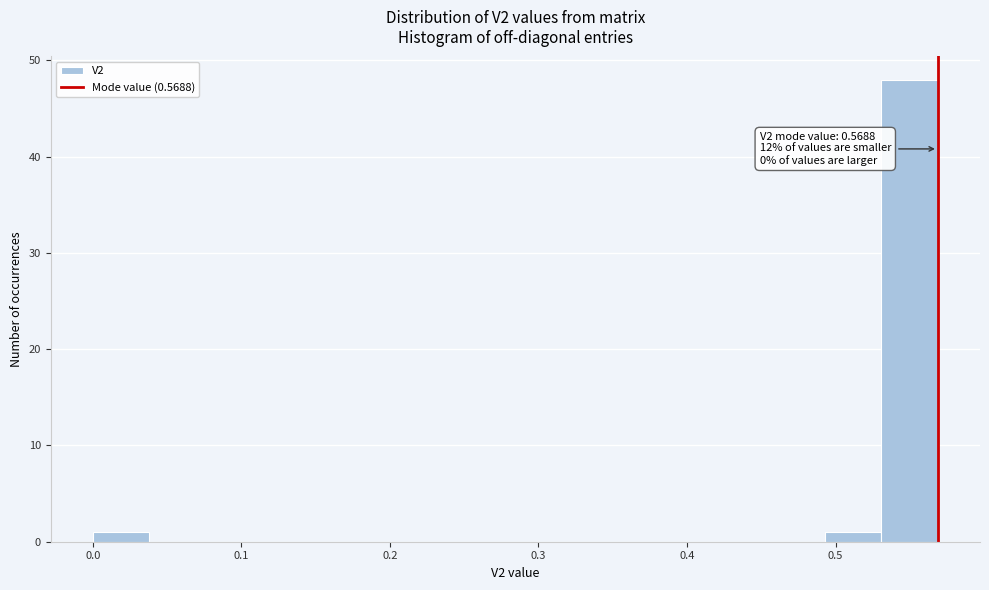

Read against the x-axis, roughly where is the centre of the tallest bar?

0.55